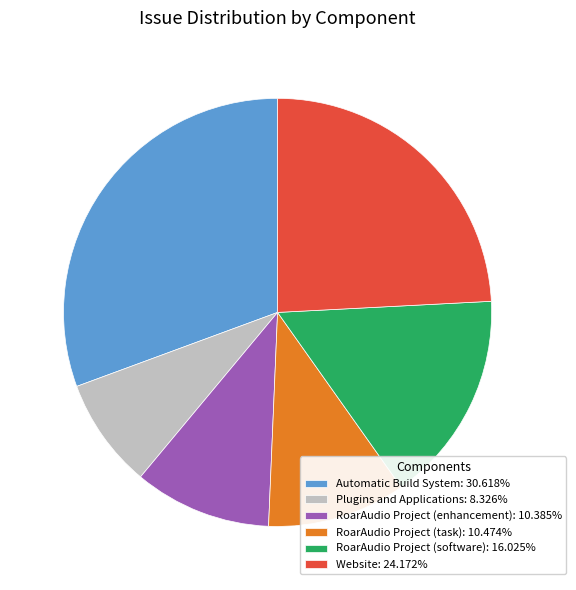

Approximately how many times larger is the value at Website: 24.172% compared to RoarAudio Project (enhancement): 10.385%?

2.3